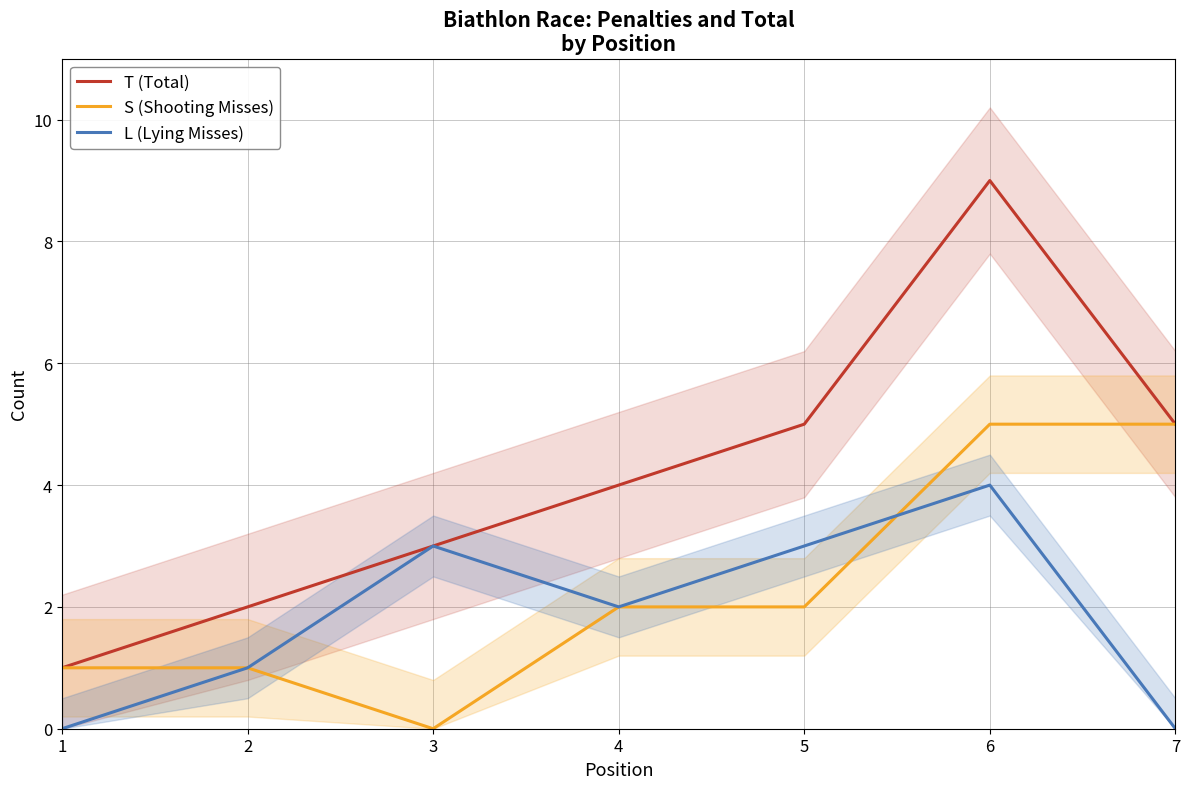

Which category has the lowest value in the T (Total) series?

1